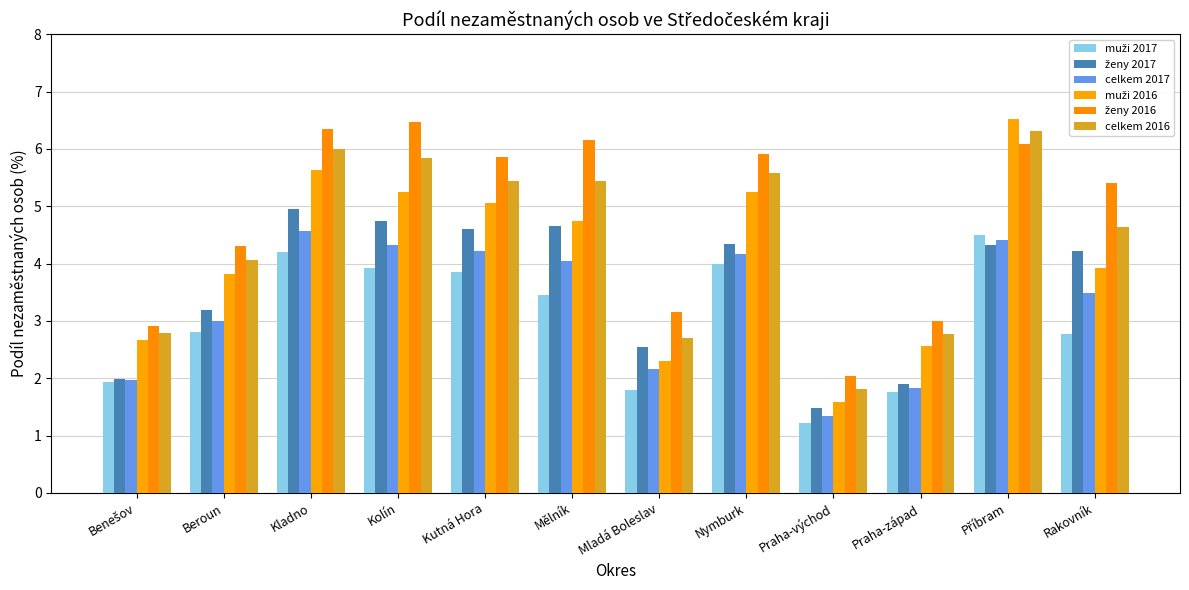

How many bars are there in each group?

6